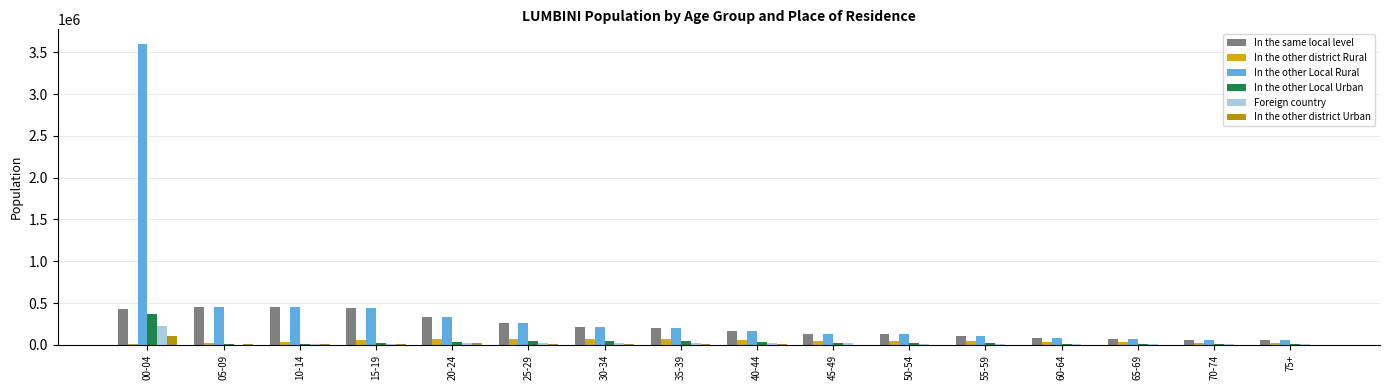

What is the spread (max minus min) of values at 60-64?

84595